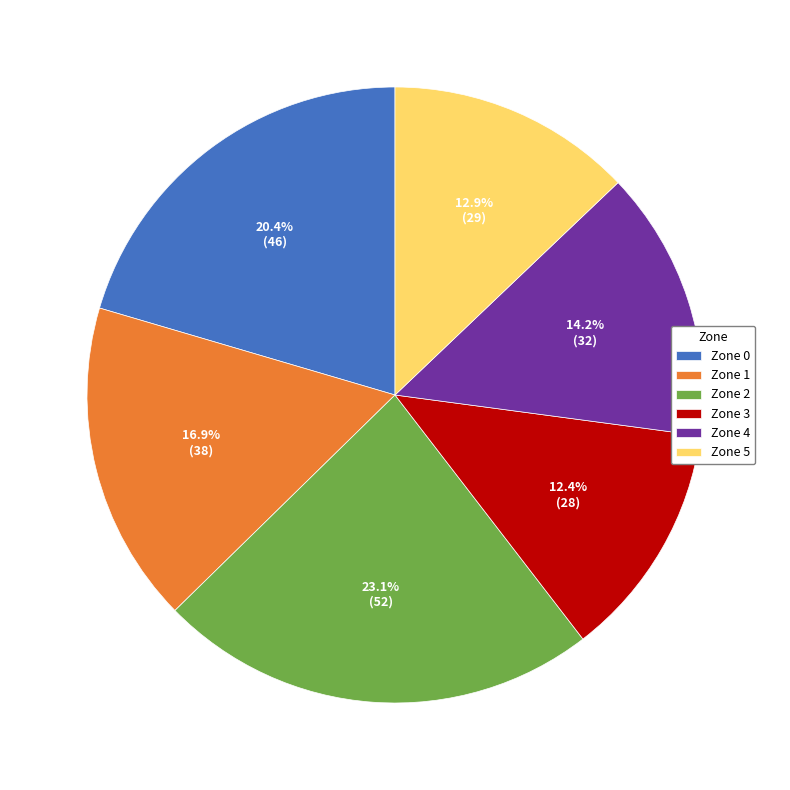

Between Zone 2 and Zone 1, which is larger?

Zone 2